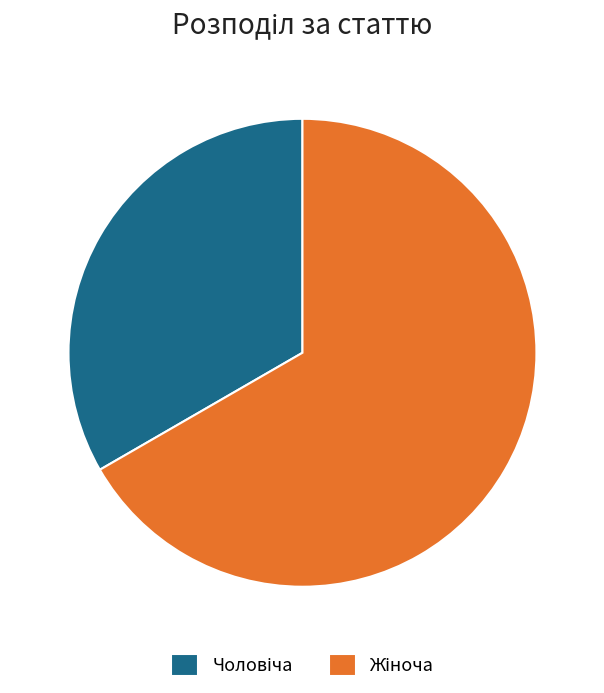

Does any single category account for the majority?

Yes